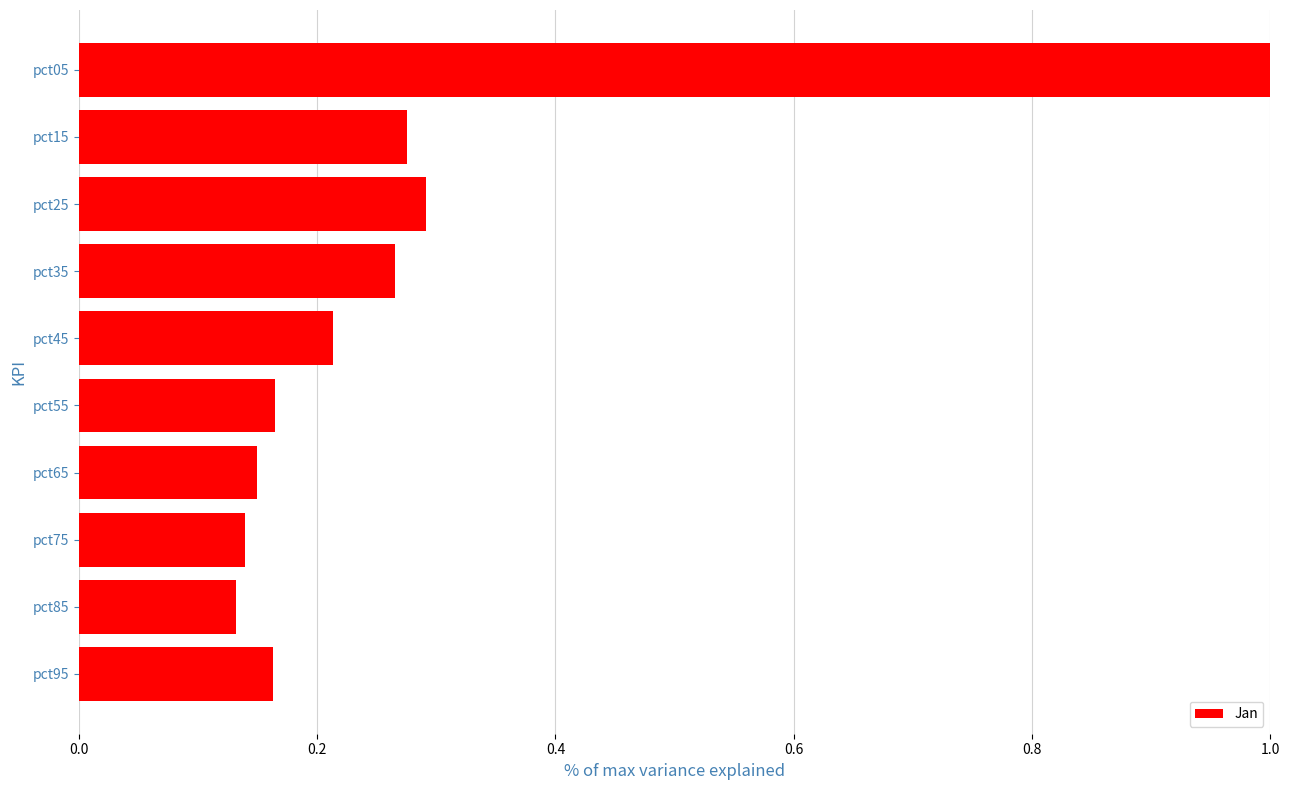

Is it true that the value at pct25 is 0.5?

False